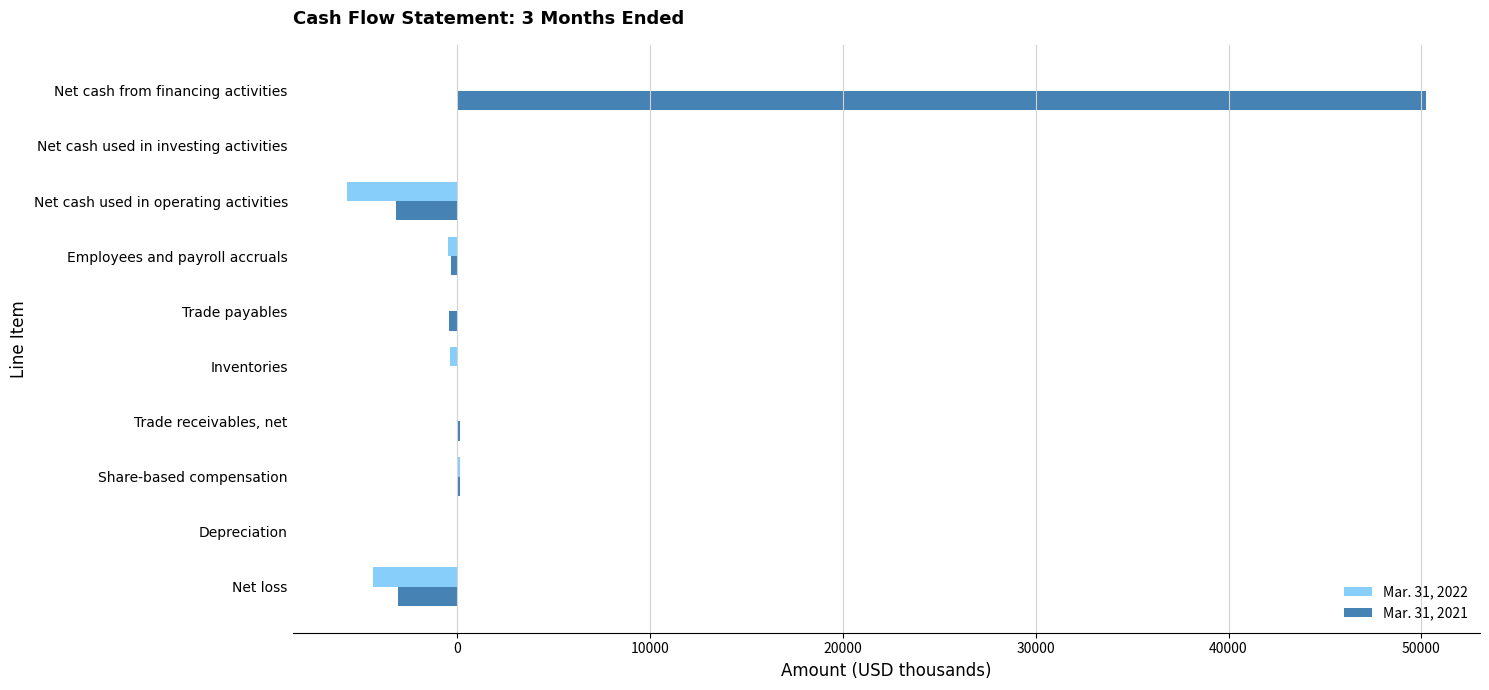

How many categories are shown in the chart?

10